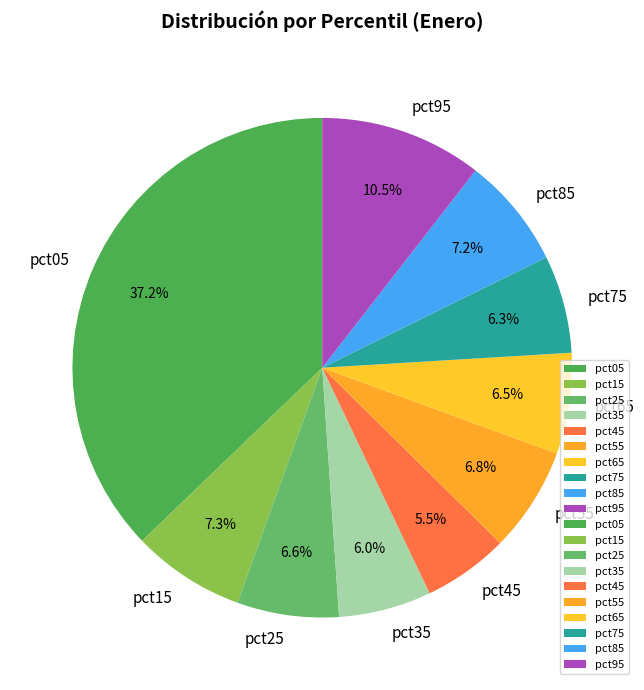

Which slice is the largest?

pct05